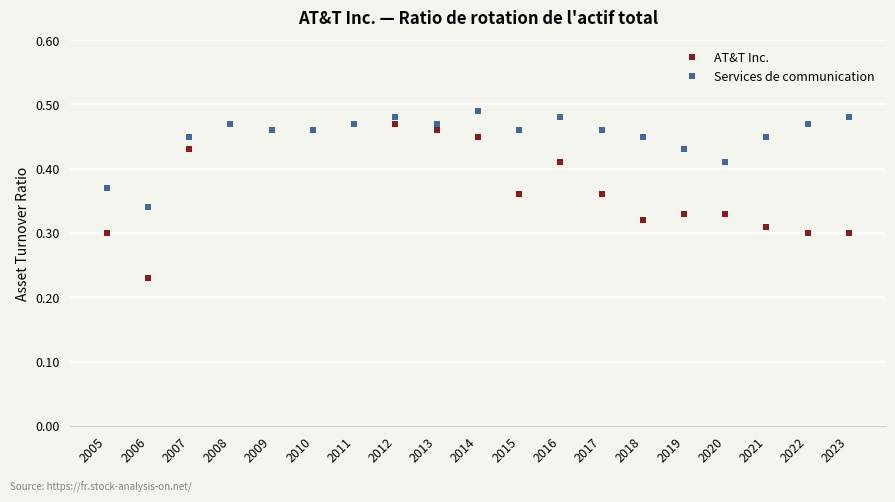

At 2021, list the series in order from smallest to largest.

AT&T Inc., Services de communication